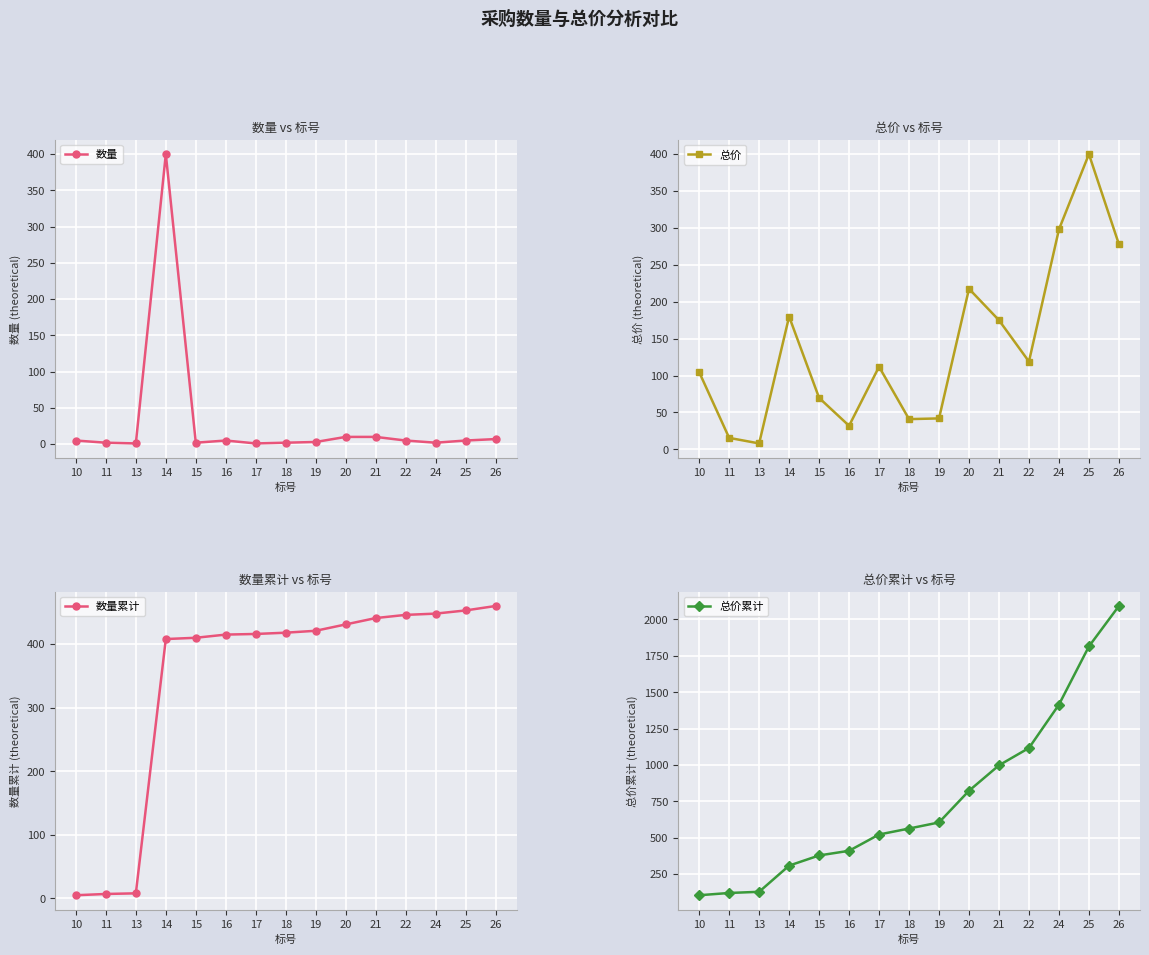

What is the value of the 数量累计 point at the 3rd from the left?

8